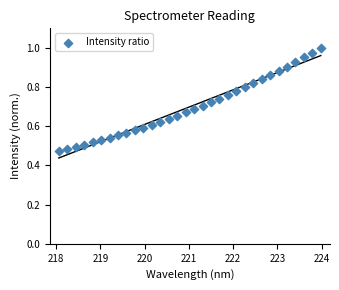

What is the range of X values (max minus min)?

5.9